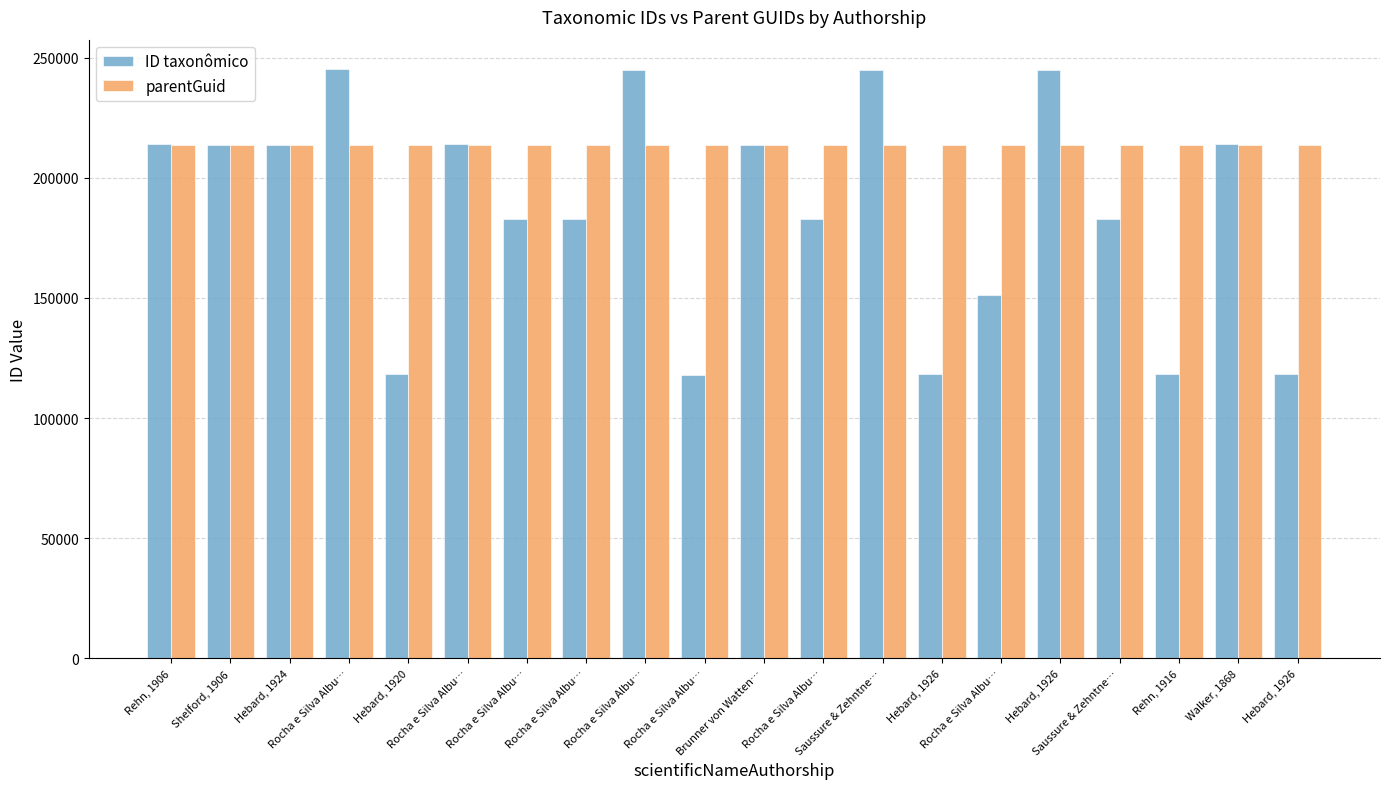

What are all the series names shown in the legend?

ID taxonômico, parentGuid